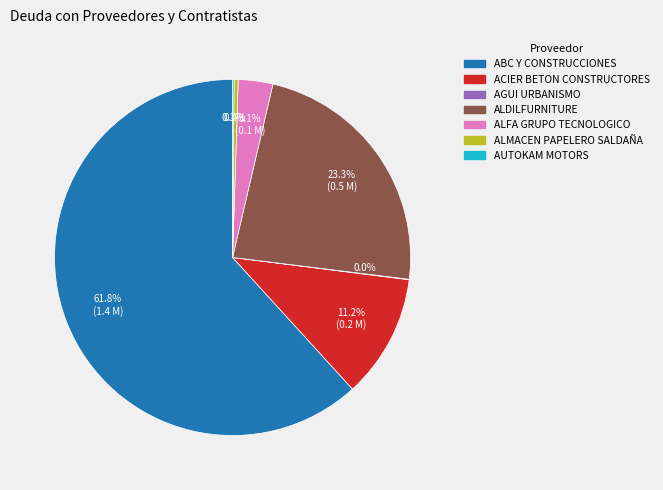

Between ALDILFURNITURE and ACIER BETON CONSTRUCTORES, which is larger?

ALDILFURNITURE